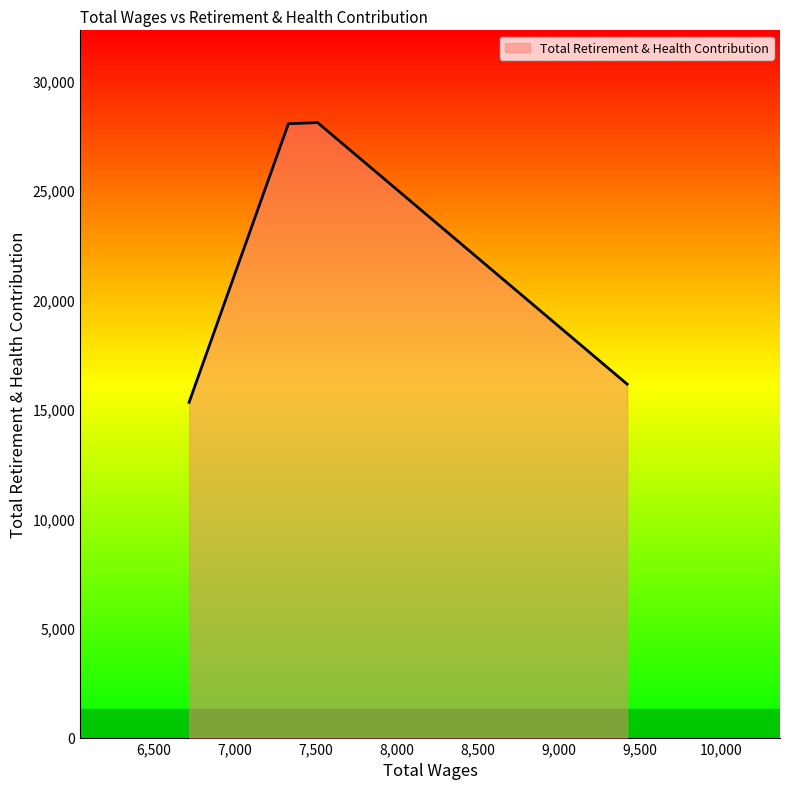

Is it true that the value at 7332.0 is 28084?

True